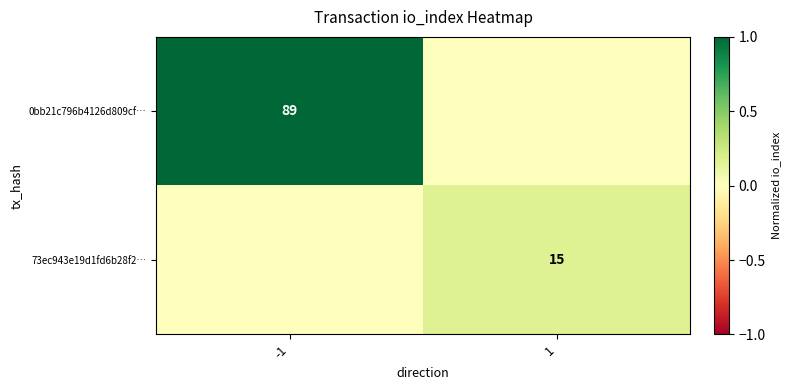

The value of 73ec943e19d1fd6b28f2… at 1 is 0.1. True or false?

False